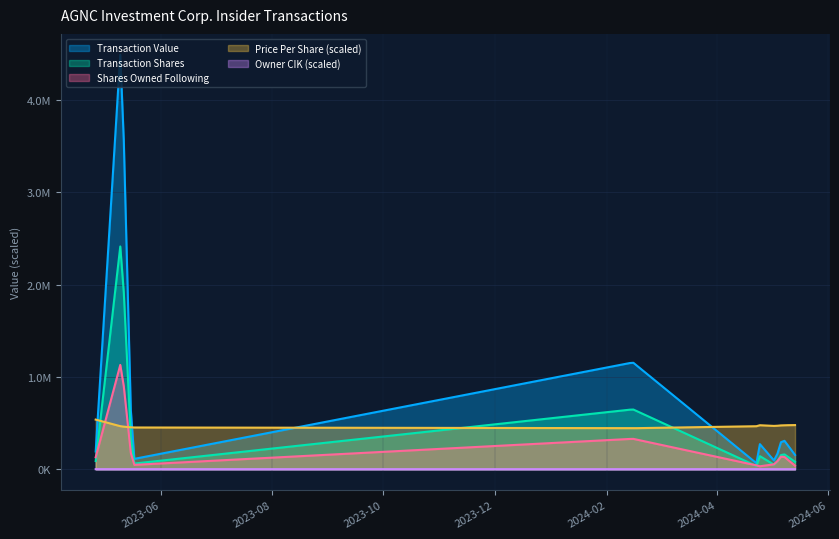

What is the sum of the transactionValue values at 2023-05-10 and 2024-02-15?

5809300.0